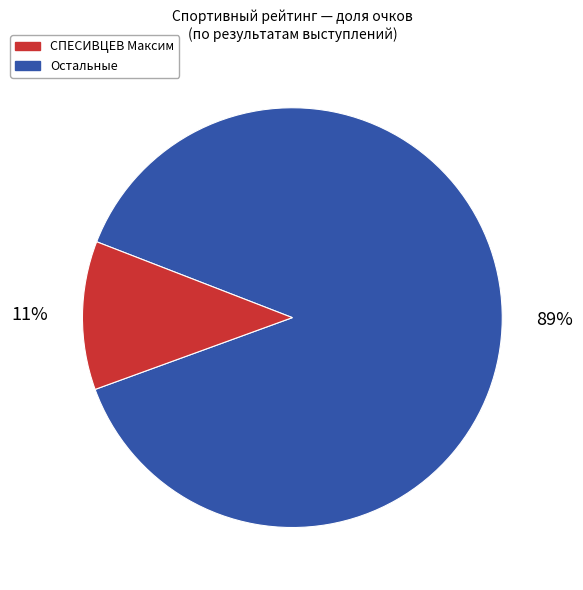

To the nearest percent, what is the average slice percentage?

50%